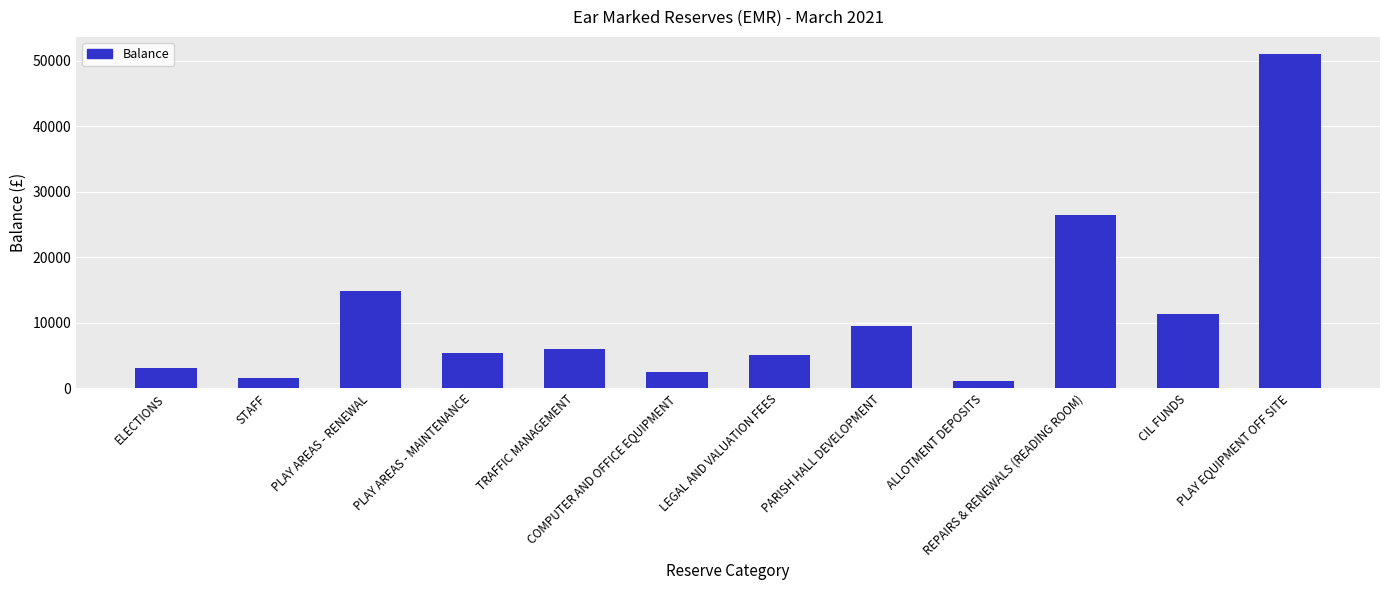

Which has a higher value, TRAFFIC MANAGEMENT or COMPUTER AND OFFICE EQUIPMENT?

TRAFFIC MANAGEMENT